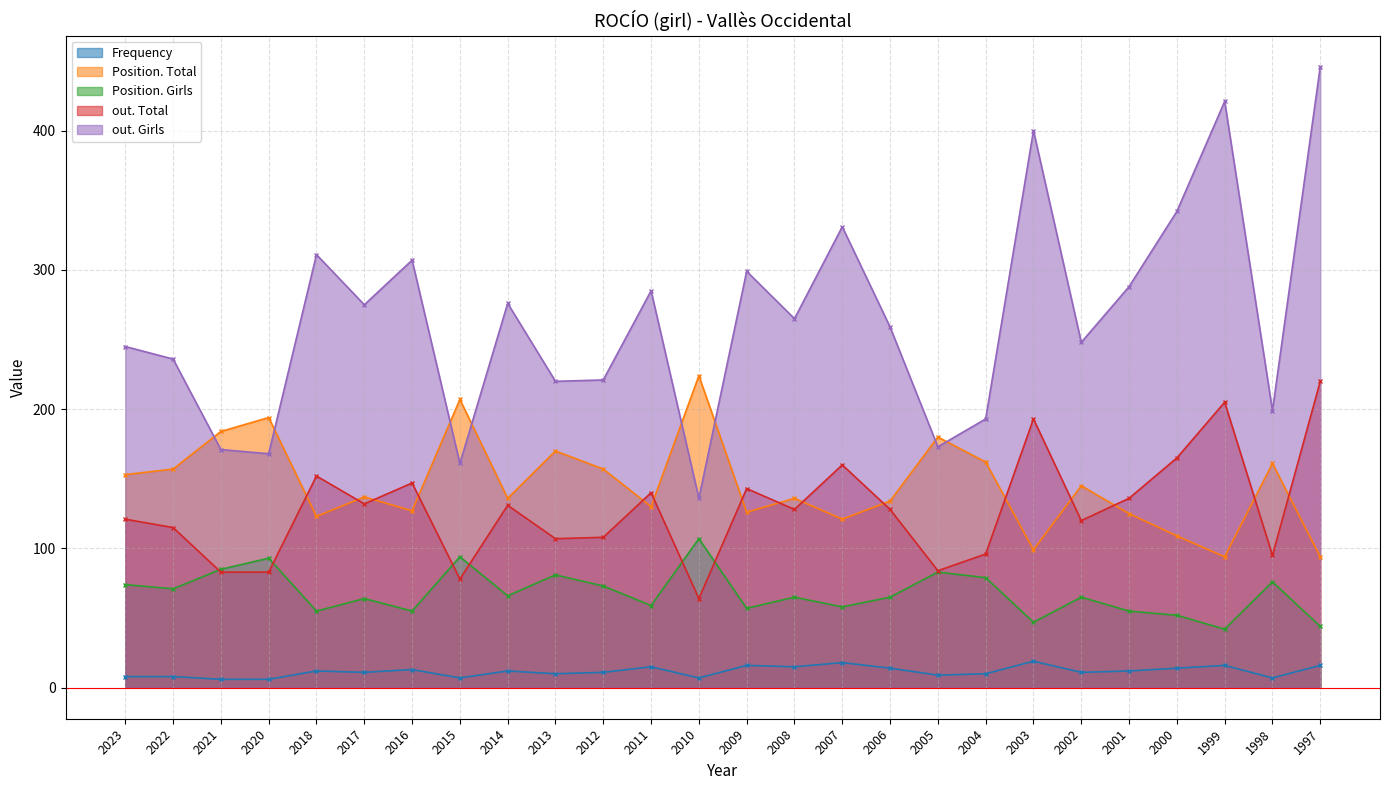

What is the difference between the highest and lowest values at 2020?

188